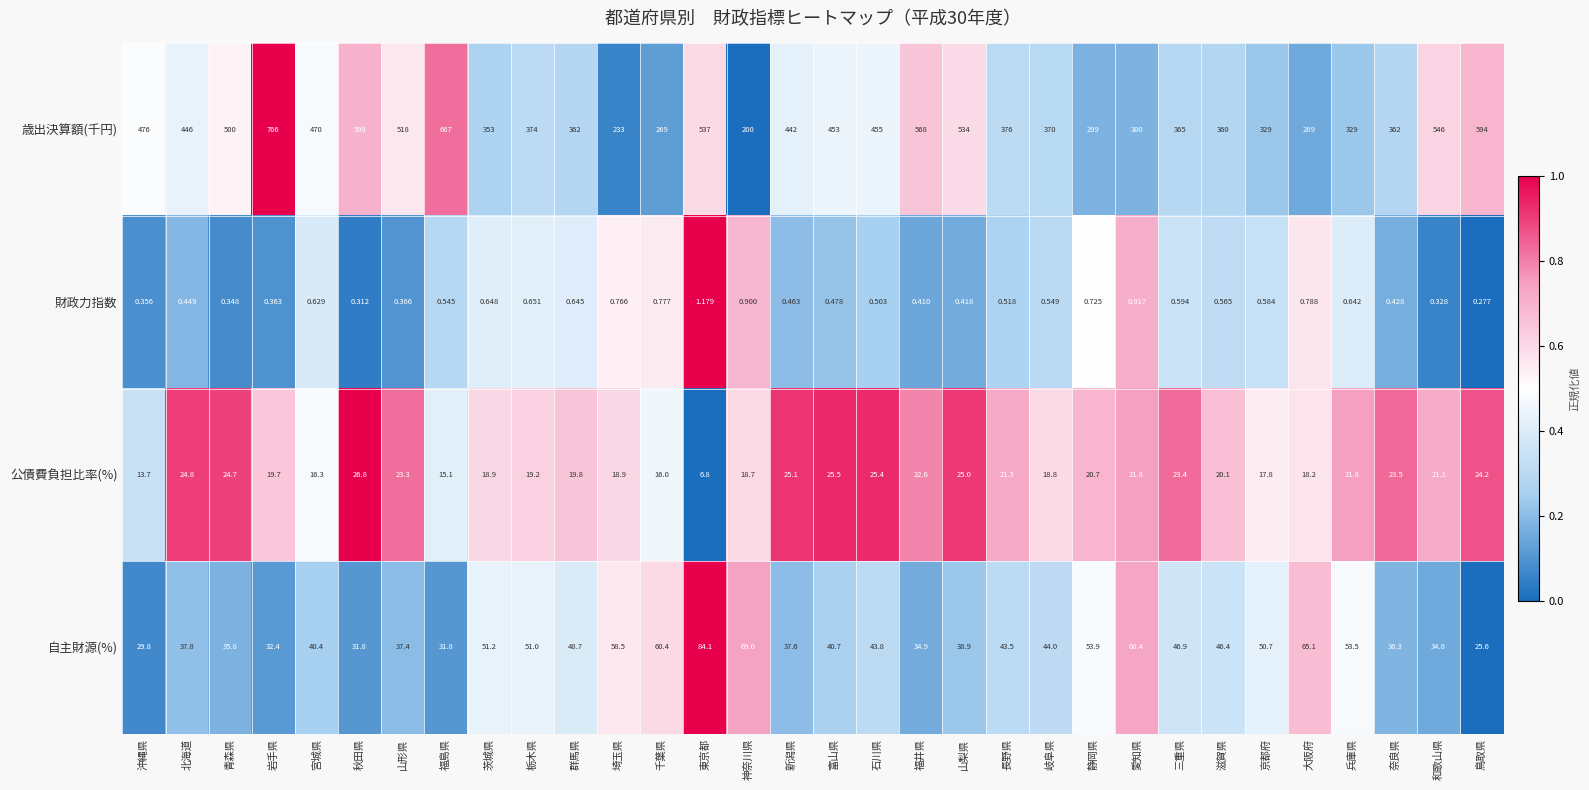

How many distinct data groups are displayed?

4